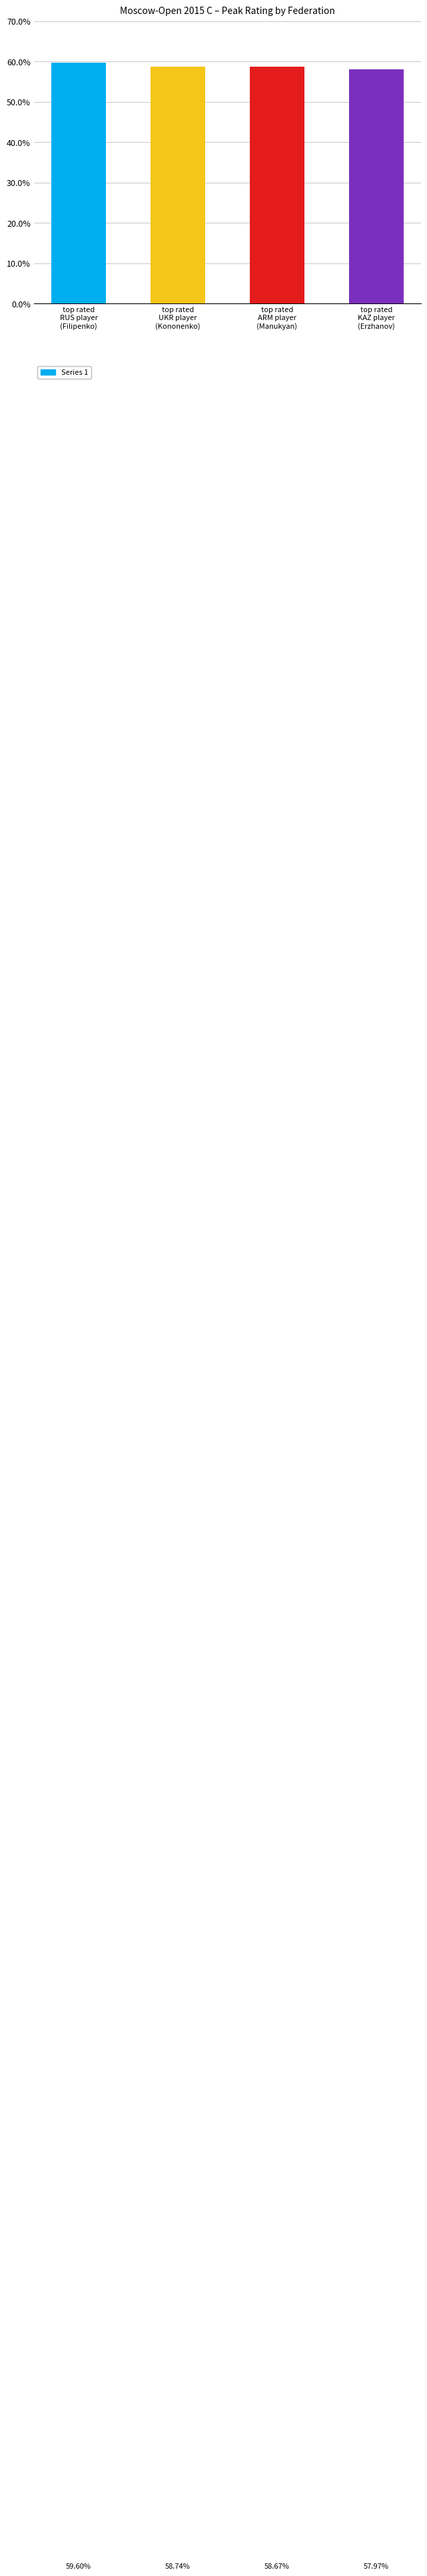

Where does the data first go above 58?

top rated
RUS player
(Filipenko)